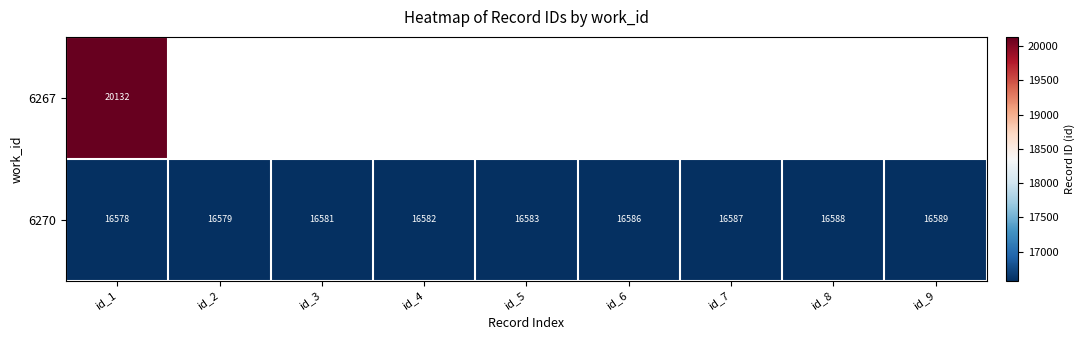

The value of 6270 at id_2 is 16579. True or false?

True